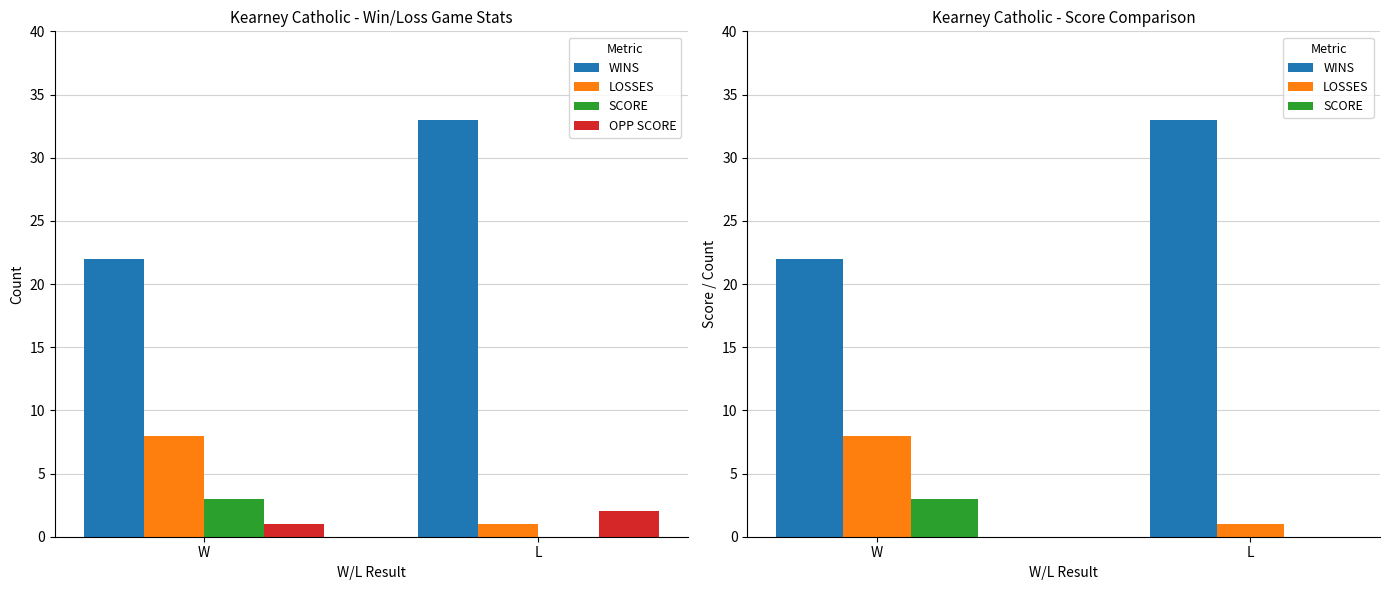

How many positive values does the SCORE series have?

1